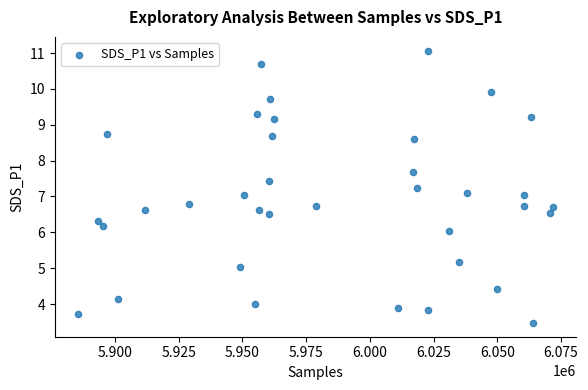

What is the range of Y values (max minus min)?

7.6